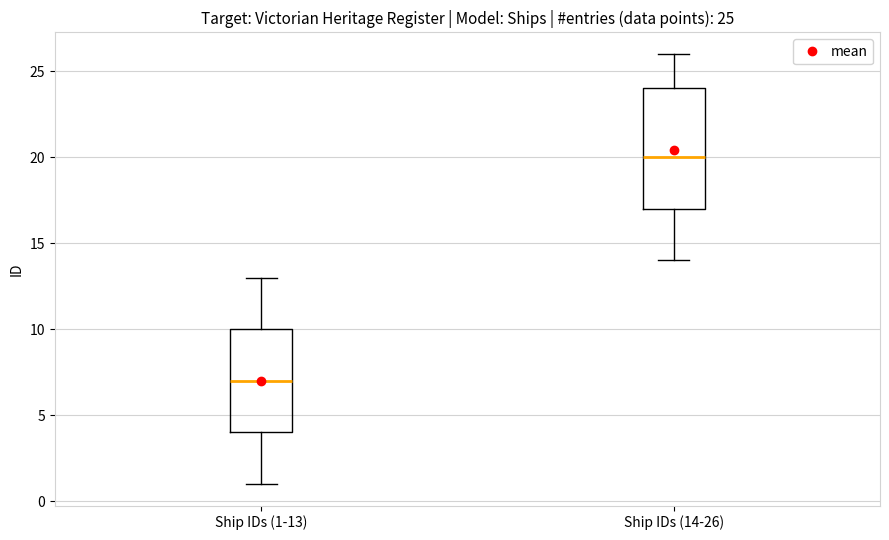

Which box has the highest median line?

Ship IDs (14-26)